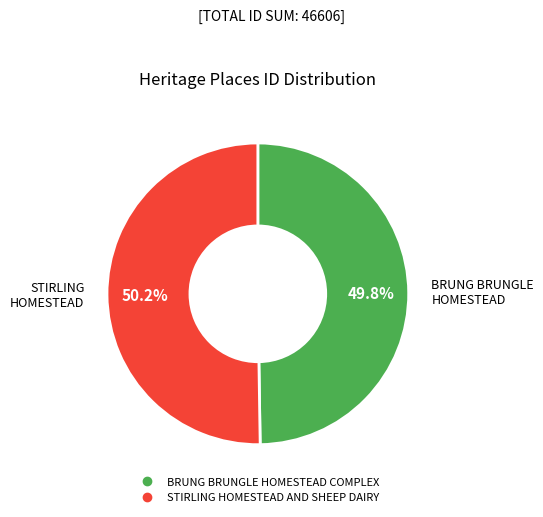

What is the ratio of the value at STIRLING HOMESTEAD AND SHEEP DAIRY to the value at BRUNG BRUNGLE HOMESTEAD COMPLEX?

1.0